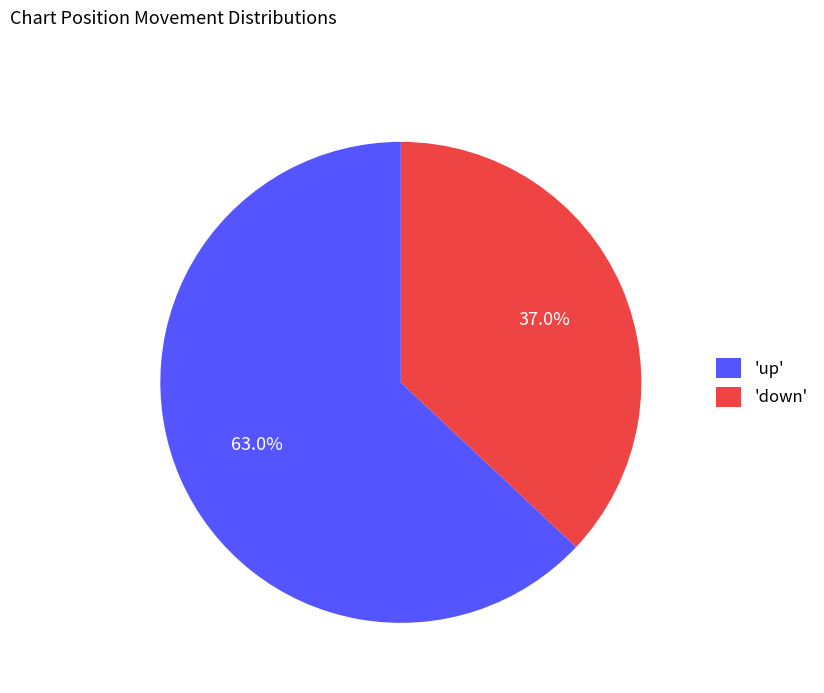

Which slice represents more than half of the pie?

'up'